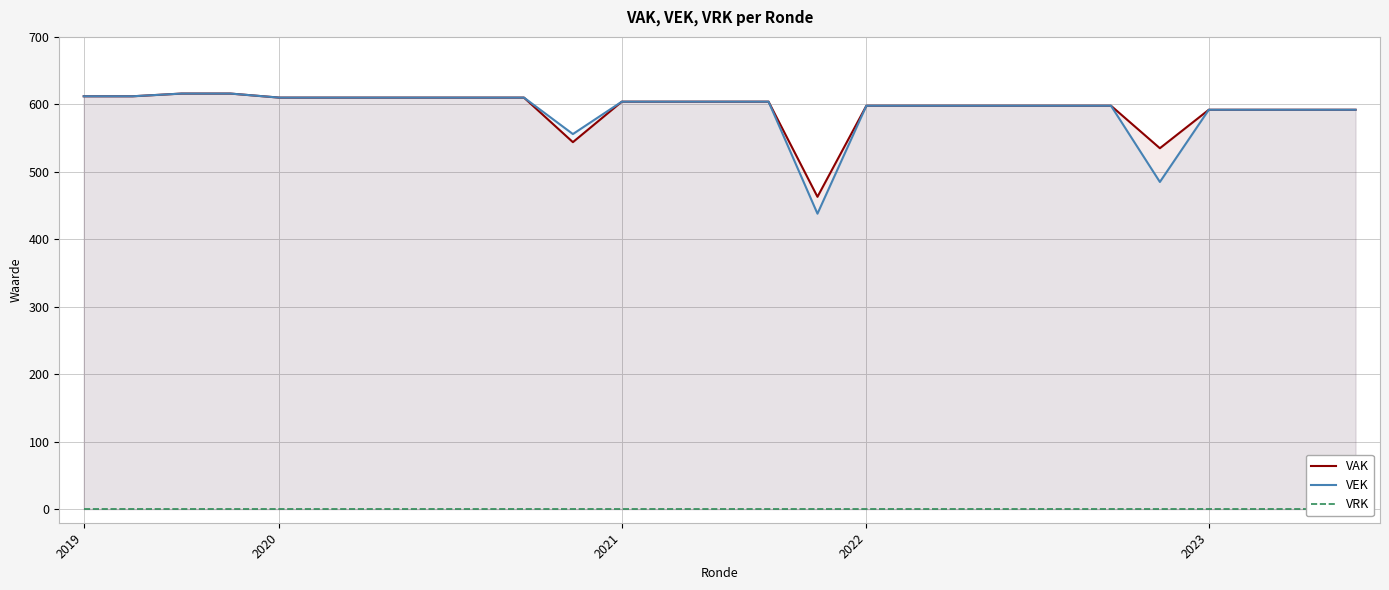

What is the difference between the VEK values at 24 and 22?

107